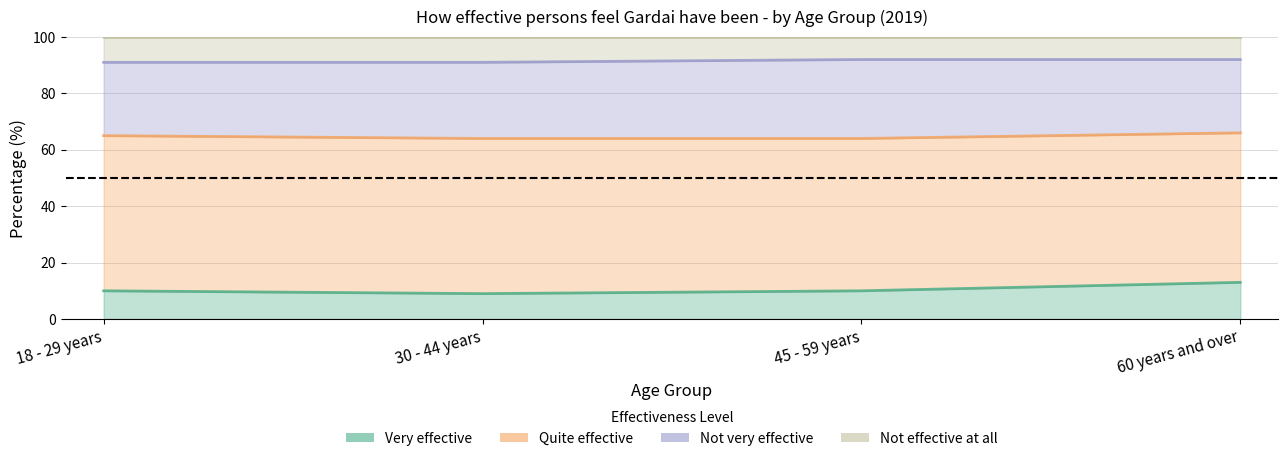

Does the chart have visible grid lines?

Yes